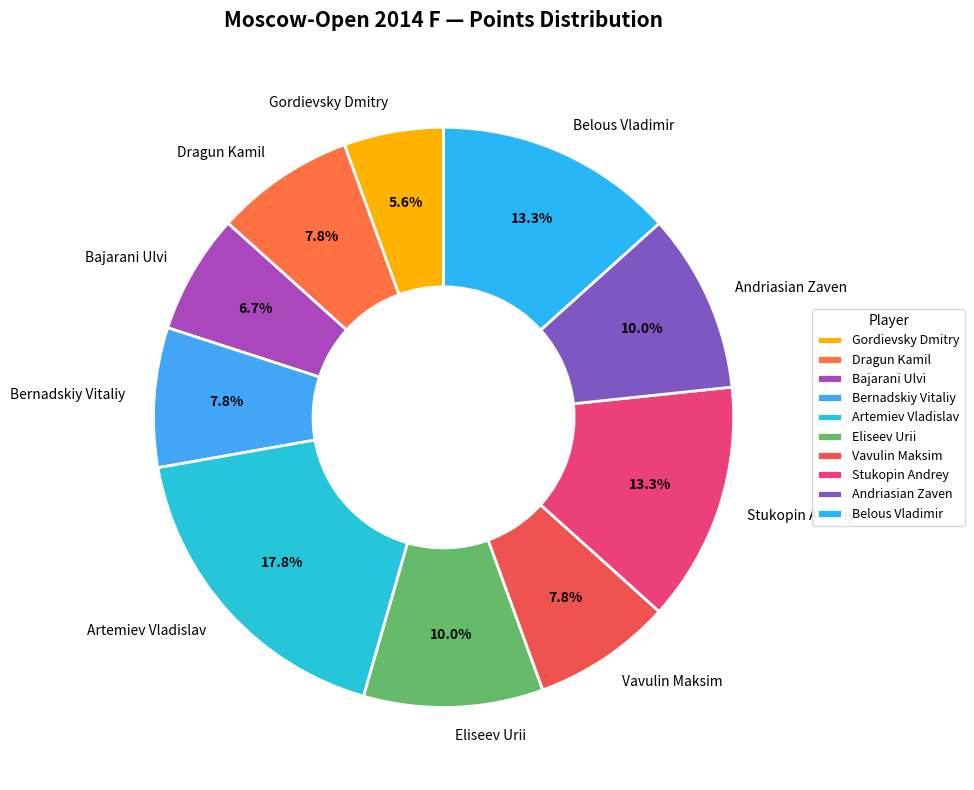

What is the ratio of the value at Bernadskiy Vitaliy to the value at Gordievsky Dmitry?

1.4